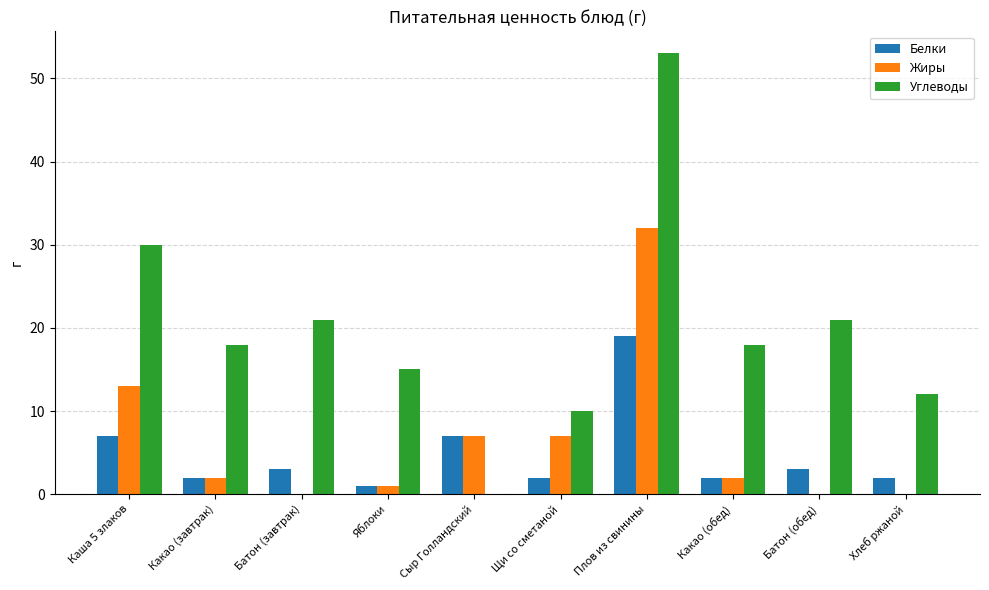

Which series changed the most between Каша 5 злаков and Какао (обед)?

Углеводы